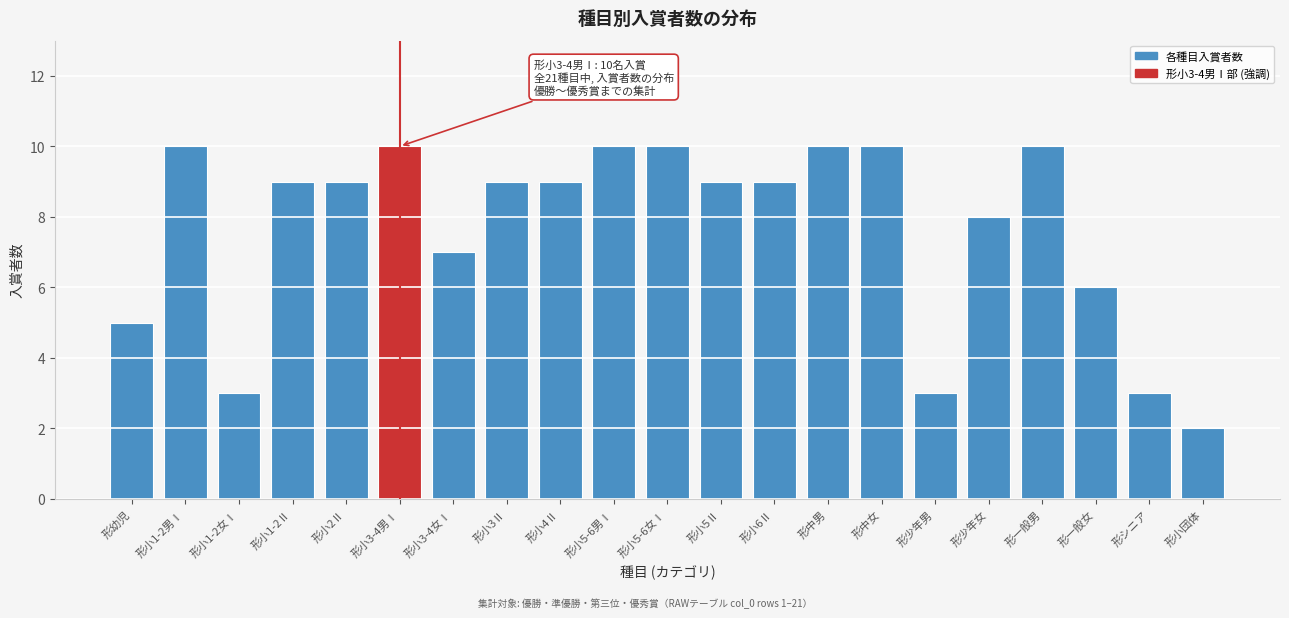

Reading left to right, what are all the values shown in this chart?

5	10	3	9	9	10	7	9	9	10	10	9	9	10	10	3	8	10	6	3	2